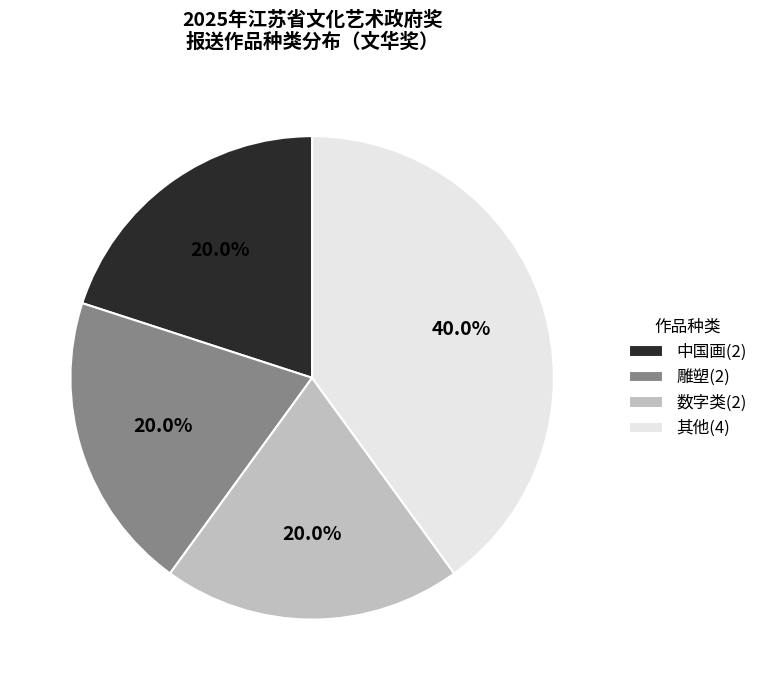

What percentage do 中国画(2) and 数字类(2) together represent?

40.0%